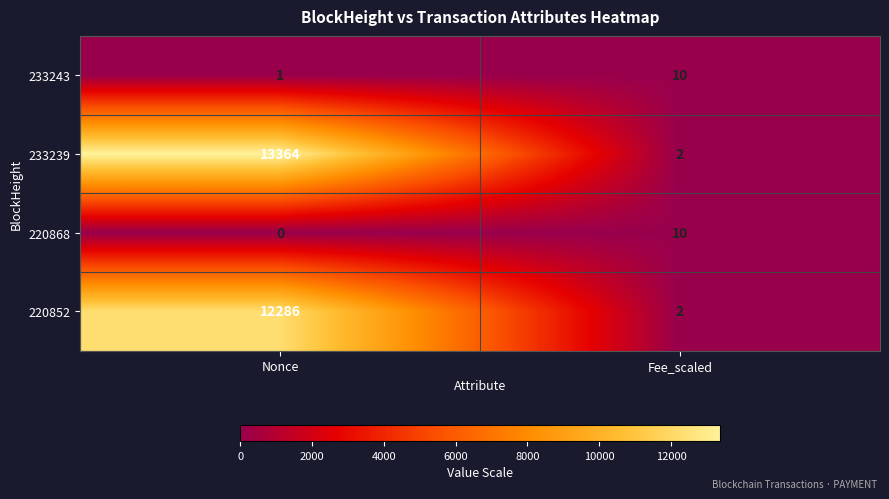

Which series has the largest range (max minus min)?

233239